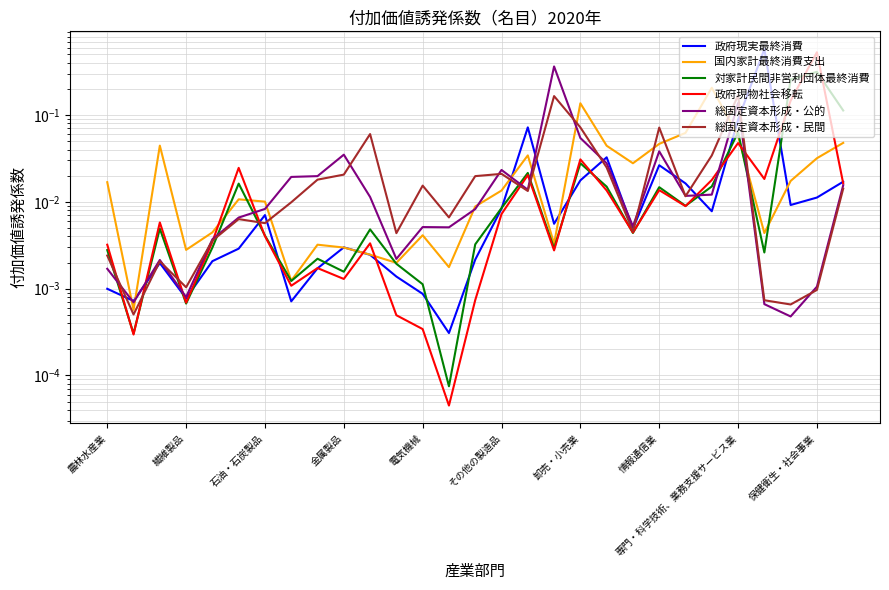

List the series in order of their peak value, lowest first.

総固定資本形成・民間, 国内家計最終消費支出, 対家計民間非営利団体最終消費, 総固定資本形成・公的, 政府現物社会移転, 政府現実最終消費